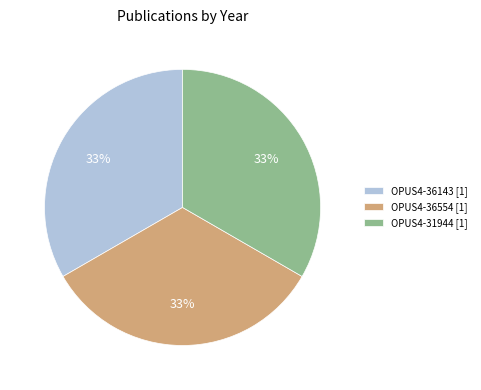

Is it true that OPUS4-36143 [1] is 33% of the pie?

True